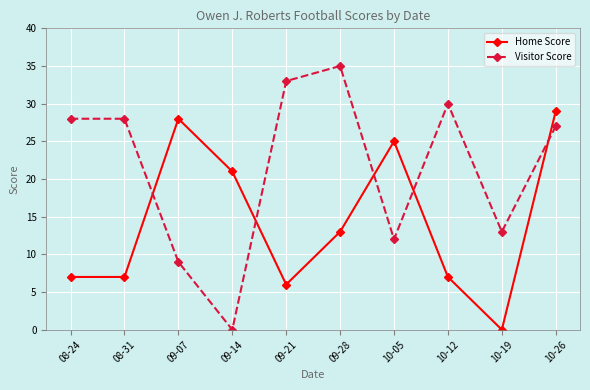

What is the difference between the second highest and second lowest values in the Home Score series?

22